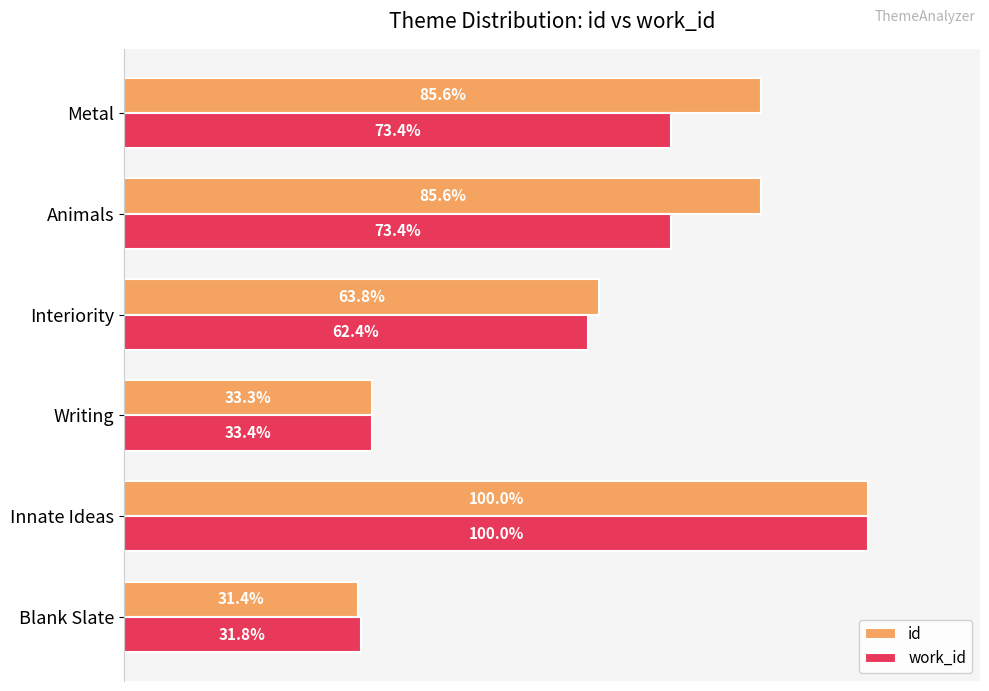

Which series has the widest spread of values?

id